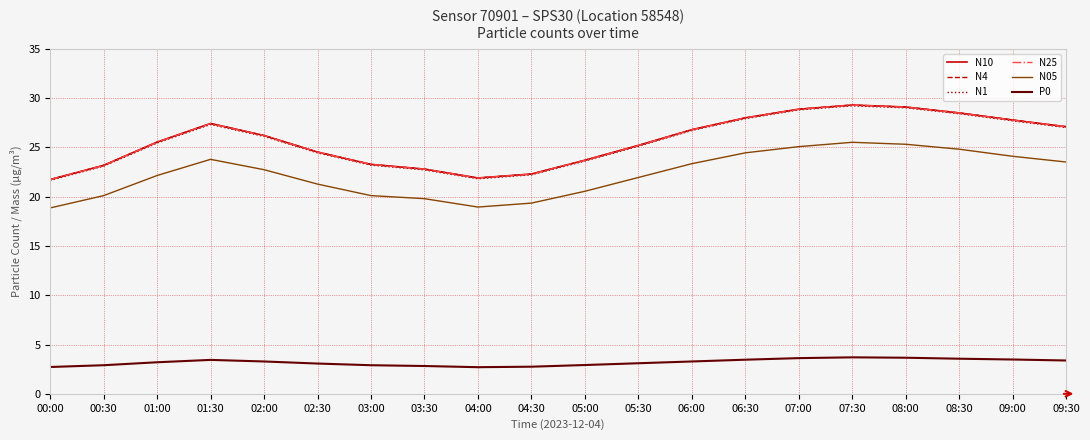

How many distinct data groups are displayed?

6